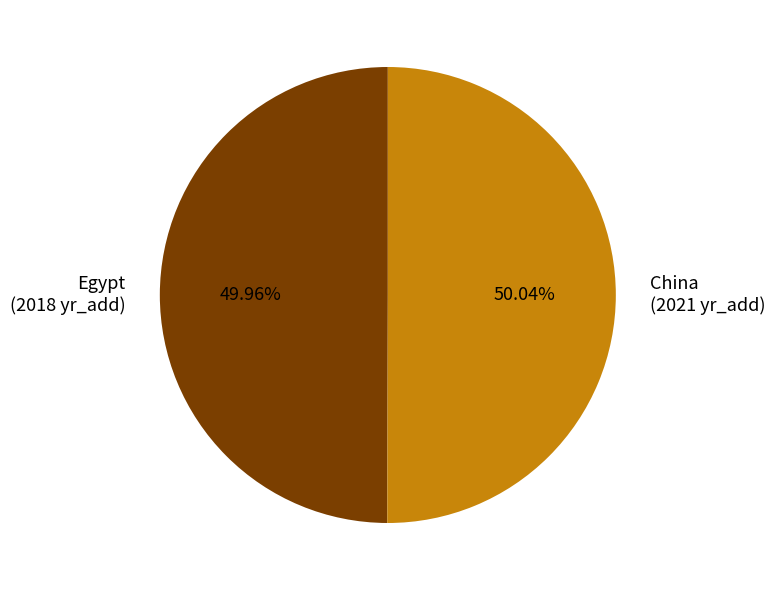

What percentage is NOT represented by China?

50.0%